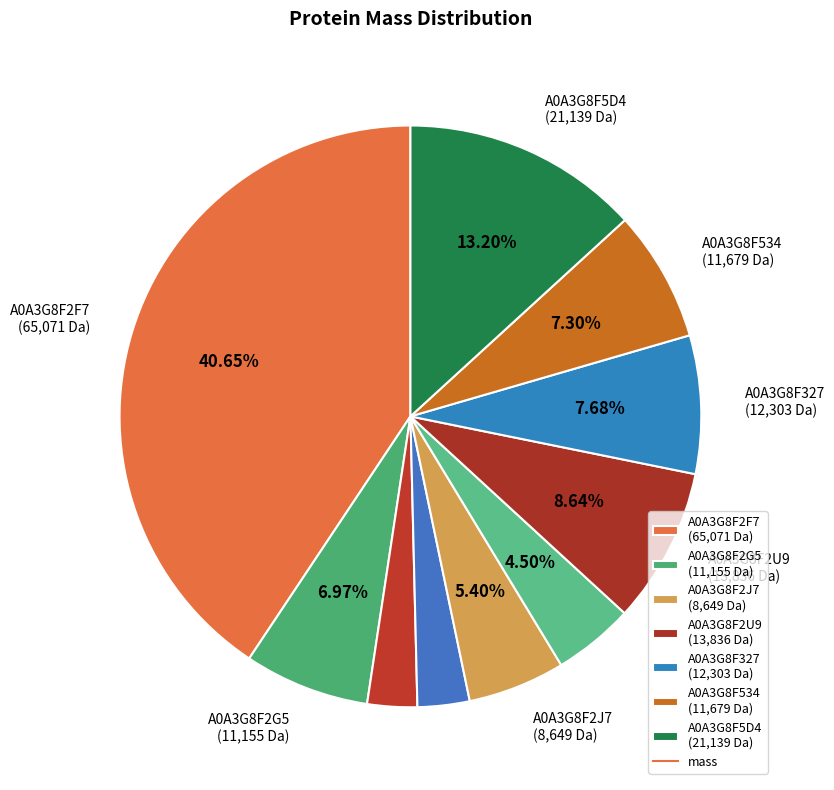

Is there any slice that represents more than half of the pie?

No